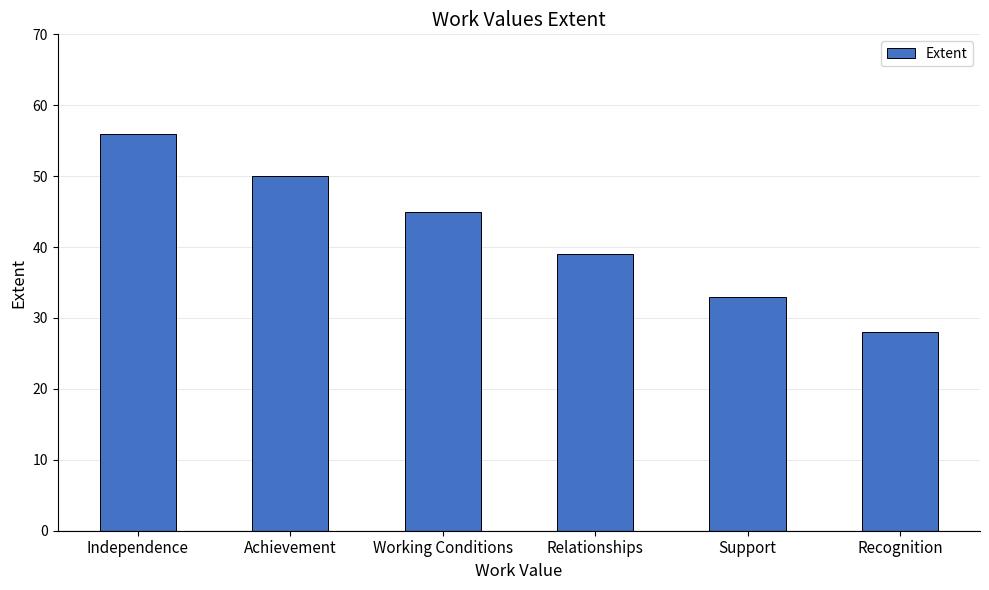

True or false: the data shows 45 at Working Conditions.

True